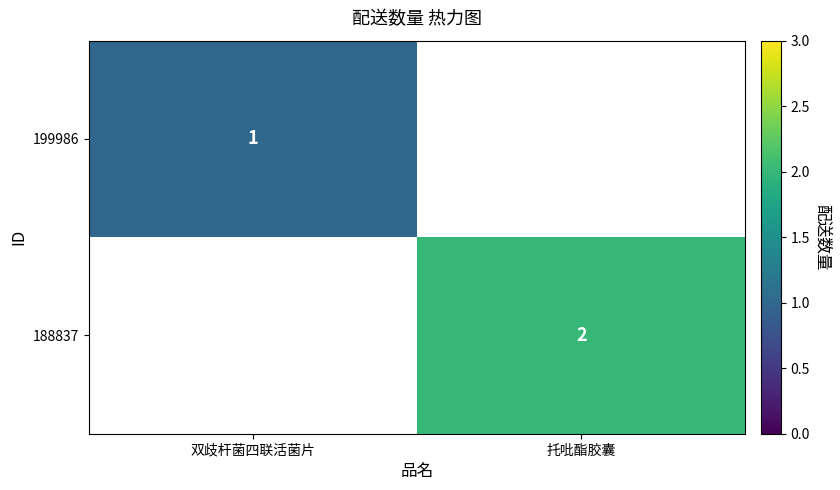

The 199986 series shows 0 at 双歧杆菌四联活菌片. True or false?

False